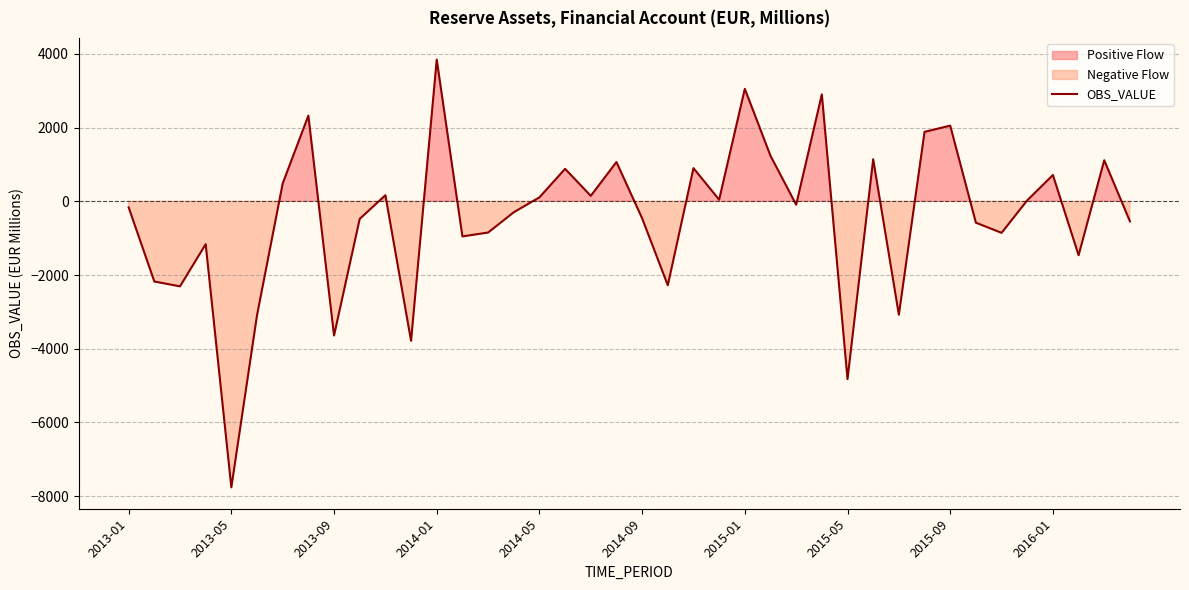

Which category has the highest value in the OBS_VALUE series?

2014-01